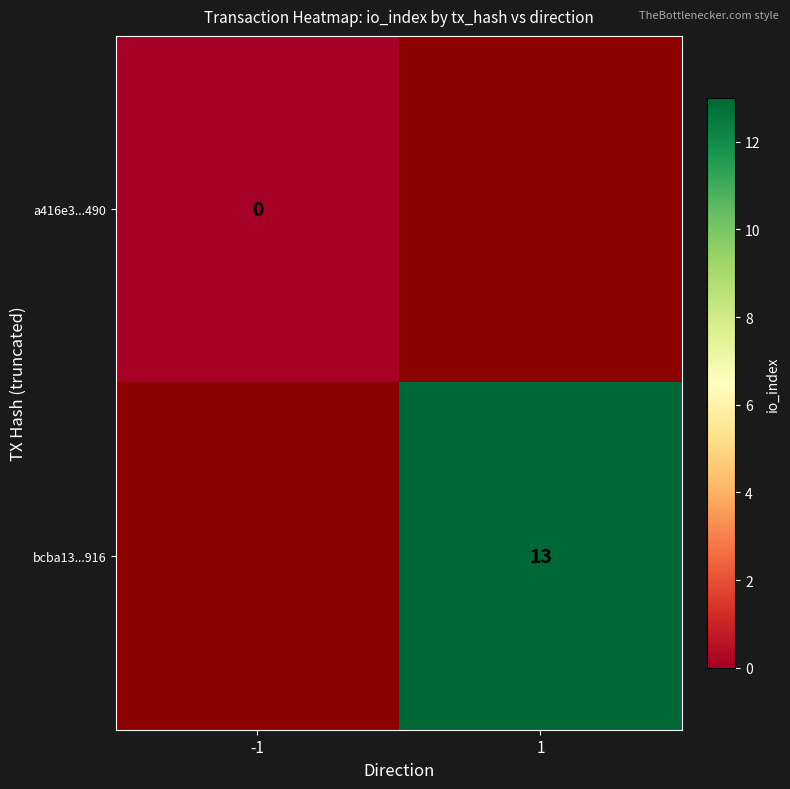

True or false: bcba13...916 has a value of 13 at 1.

True